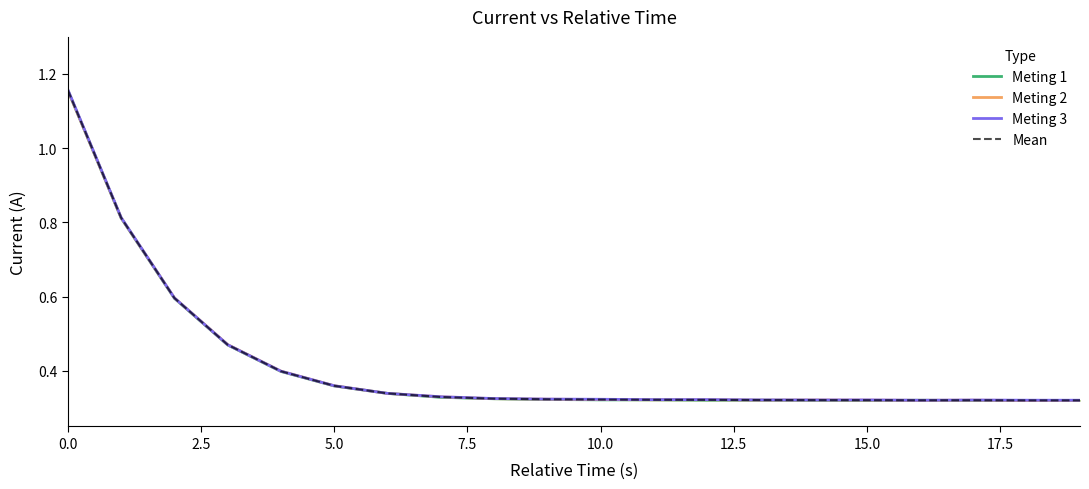

True or false: Meting 3 and Meting 1 cross at least once.

False